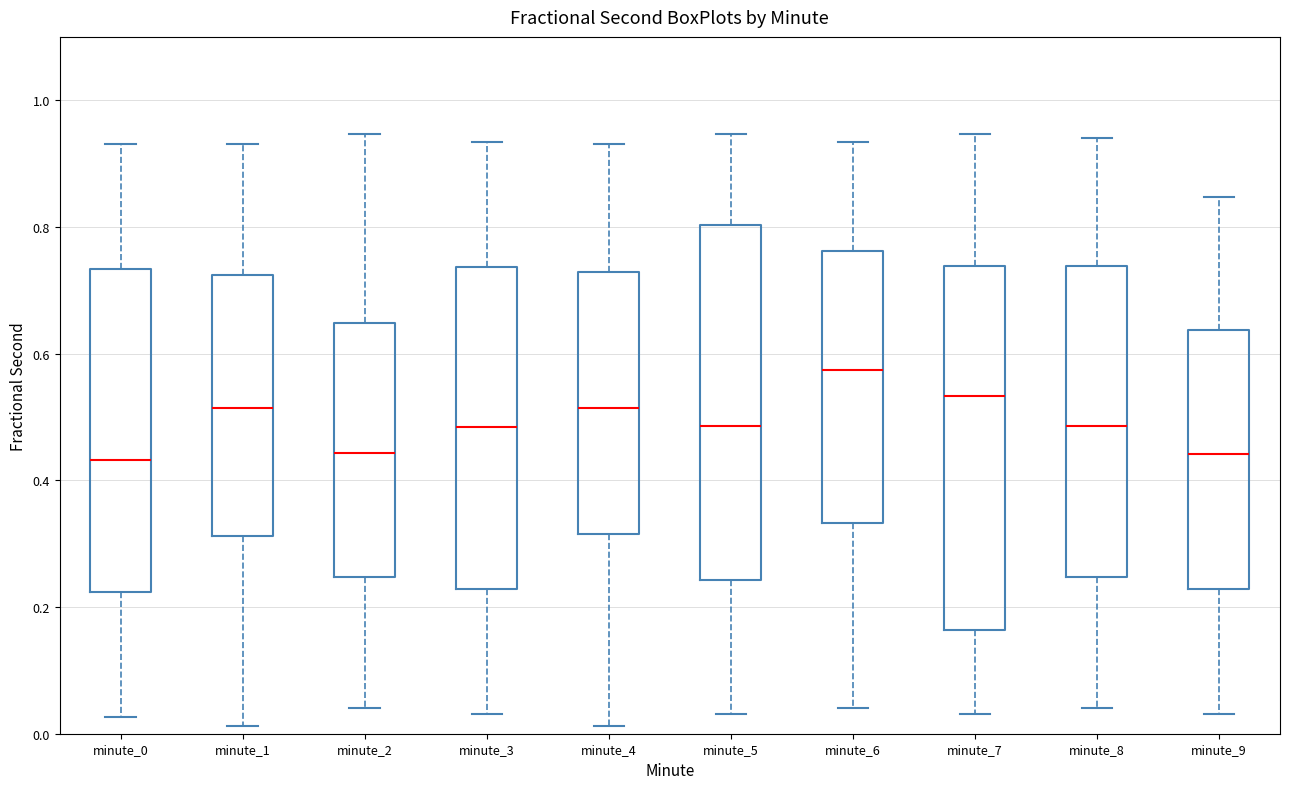

Where is the upper edge of the box for minute_0 on the y-axis? The values are not printed on the chart, so give them approximately, as read against the axis.

0.74